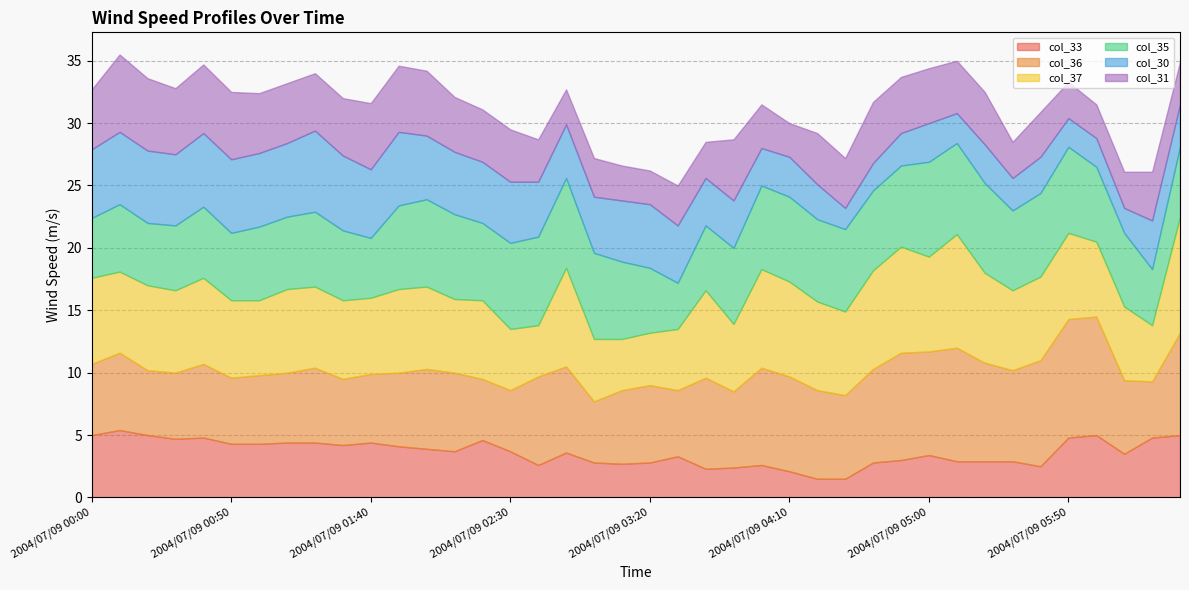

At which category does col_36 reach its first local peak?

2004/07/09 00:10